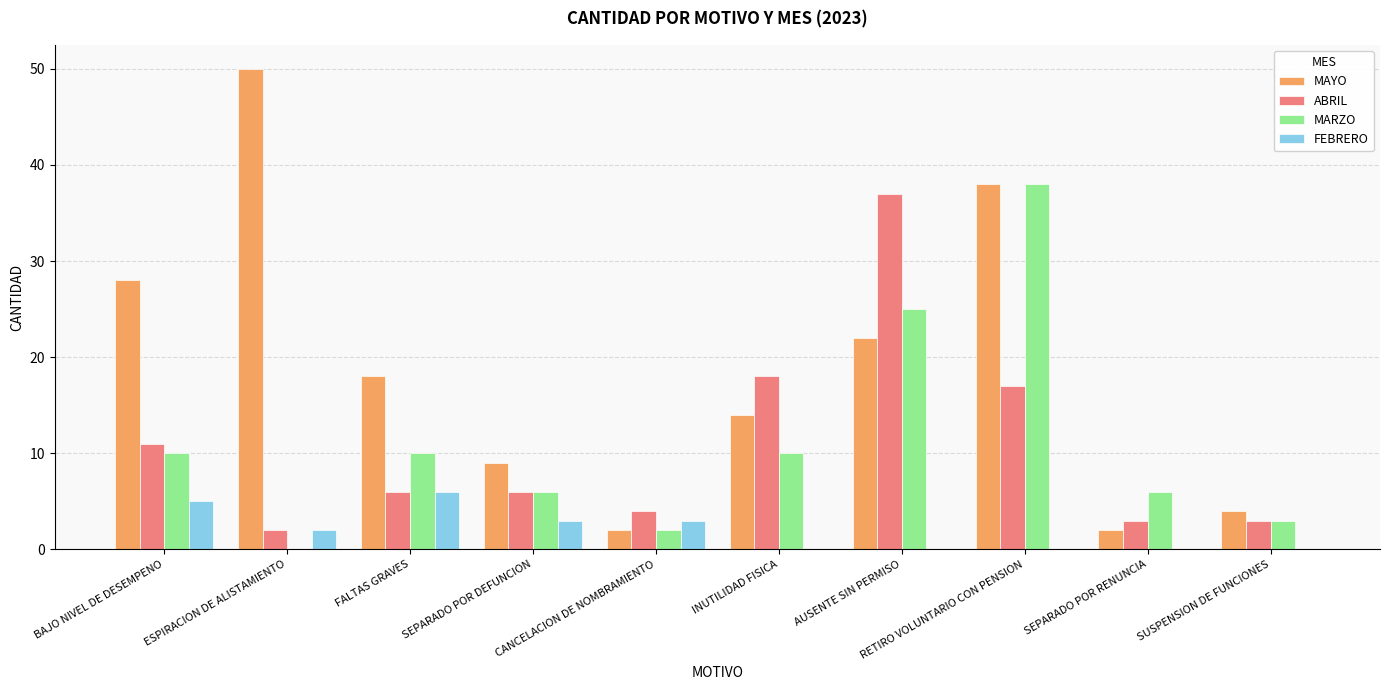

Is it true that FEBRERO equals 3 at SEPARADO POR DEFUNCION?

True